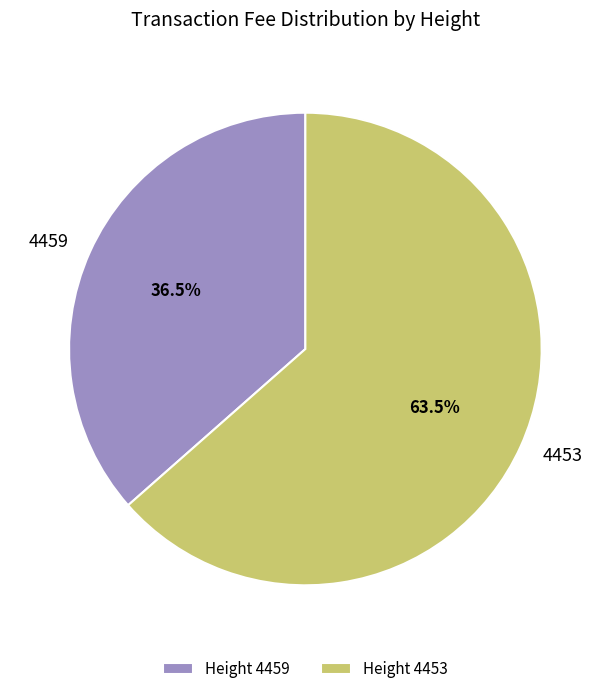

Does 4453 account for over 50% of the chart?

Yes